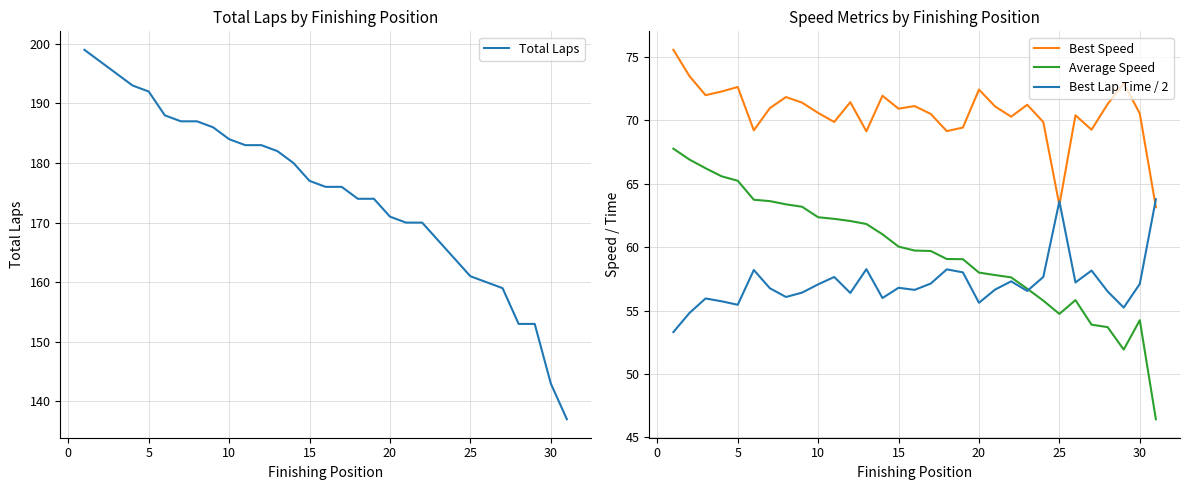

What is the maximum value for Average Speed?

67.8